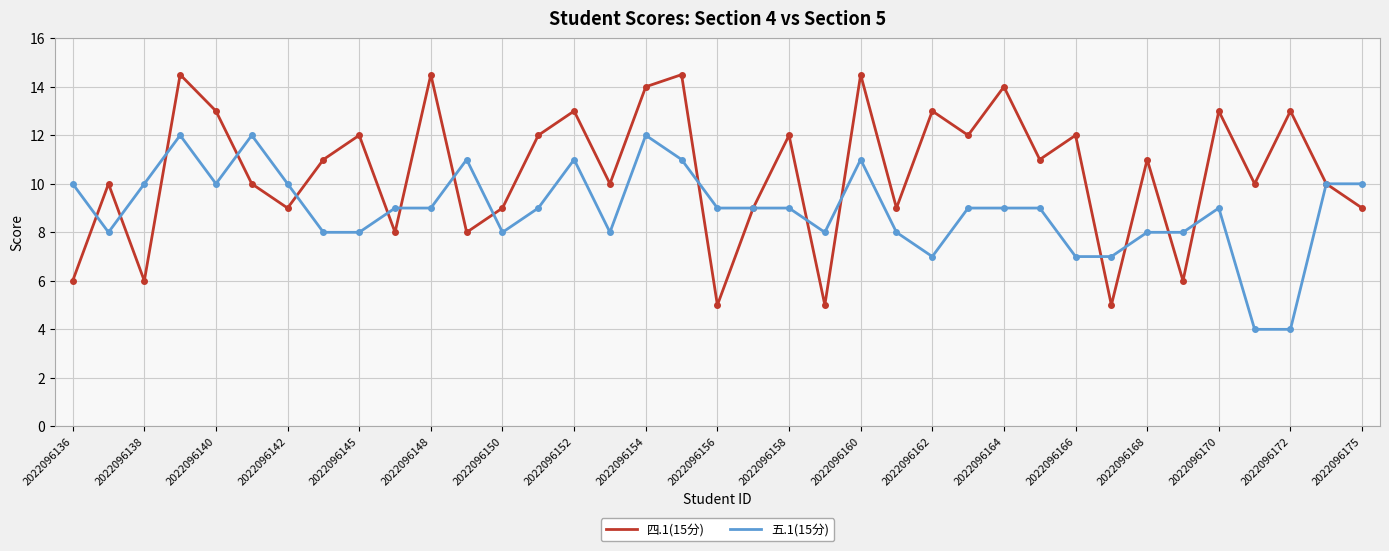

Which series has the widest spread of values?

四.1(15分)